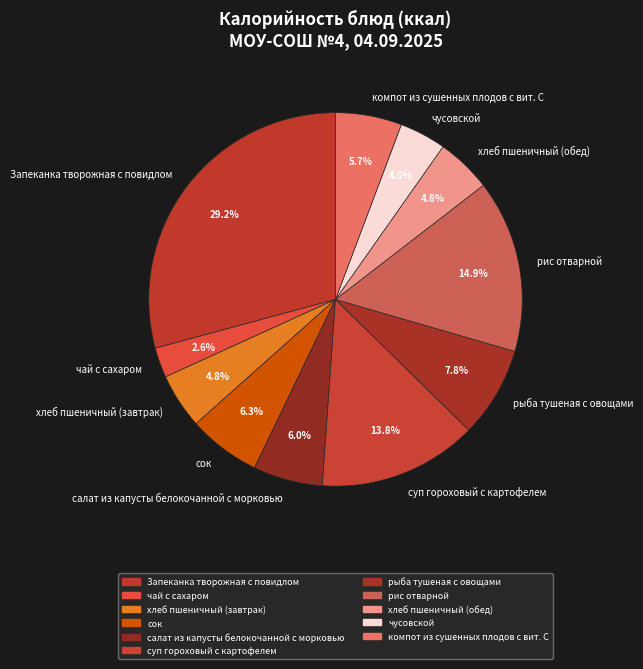

What is the ratio of the value at чусовской to the value at салат из капусты белокочанной с морковью?

0.7